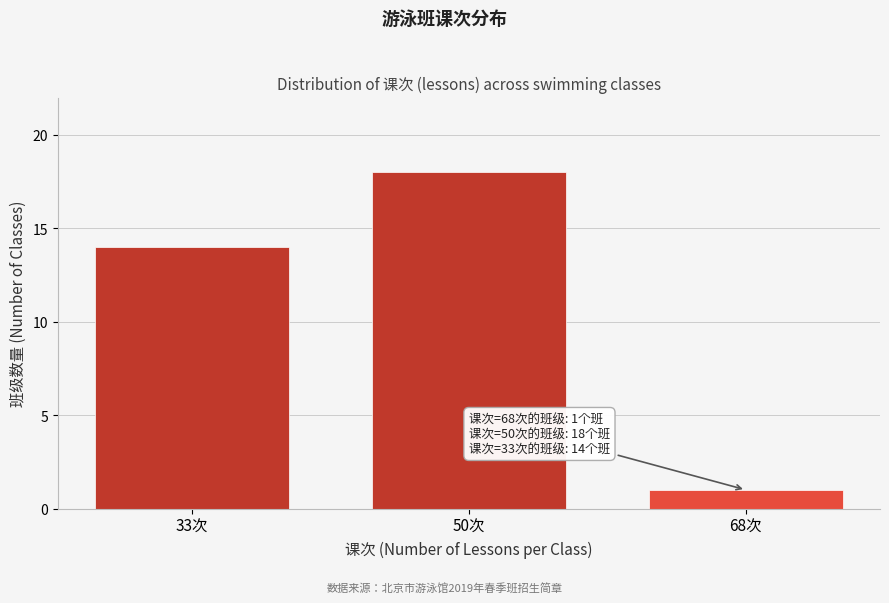

Reading right to left, transcribe all the data shown in this chart.

68次=1	50次=18	33次=14